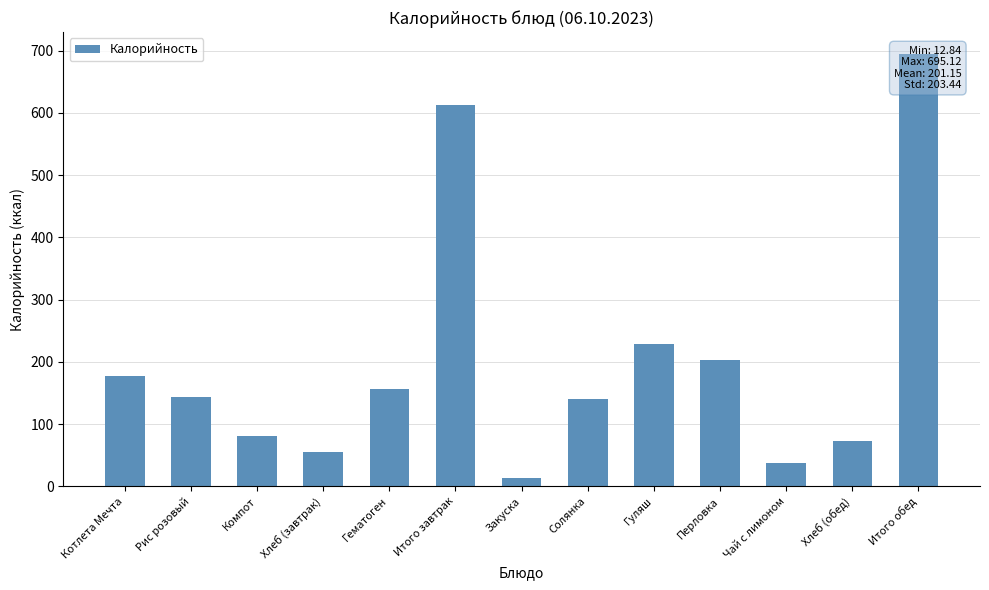

How many bars are there in total?

13